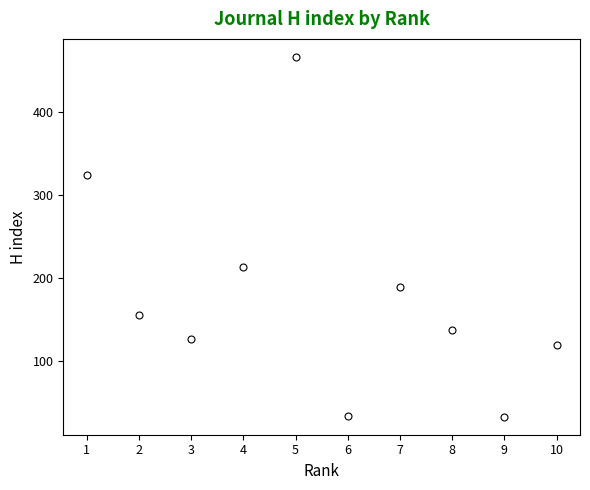

What is the difference between the maximum and minimum values?

434